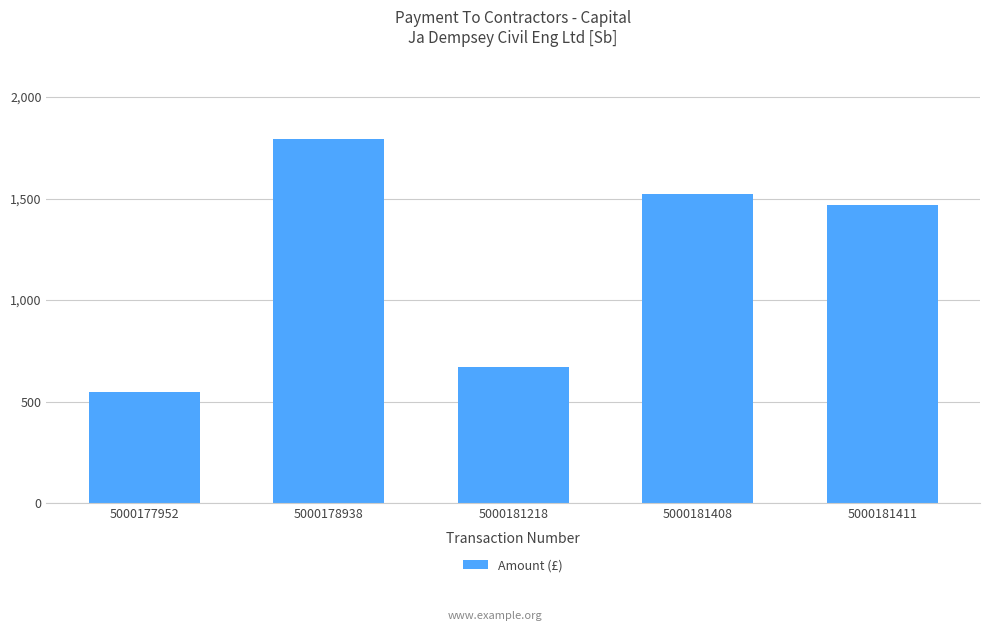

What is the value of the 4th bar from the left?

1521.6